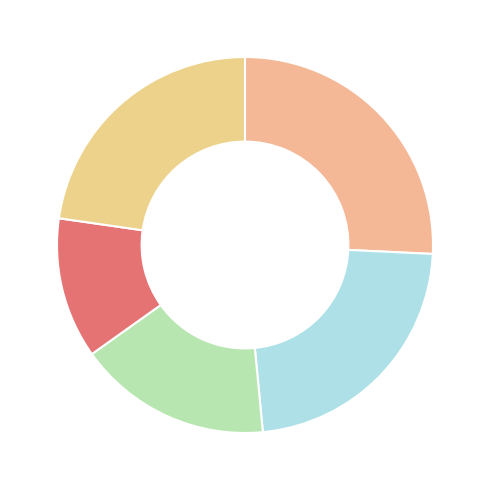

Count the number of slices in the pie.

5